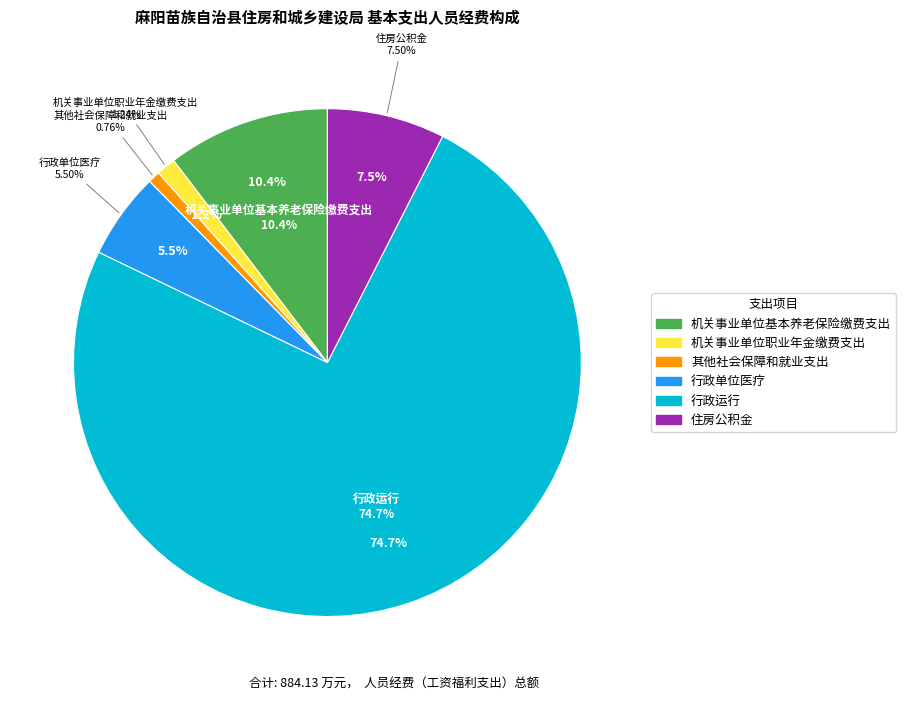

Rank the categories by value from highest to lowest.

行政运行, 机关事业单位基本养老保险缴费支出, 住房公积金, 行政单位医疗, 机关事业单位职业年金缴费支出, 其他社会保障和就业支出